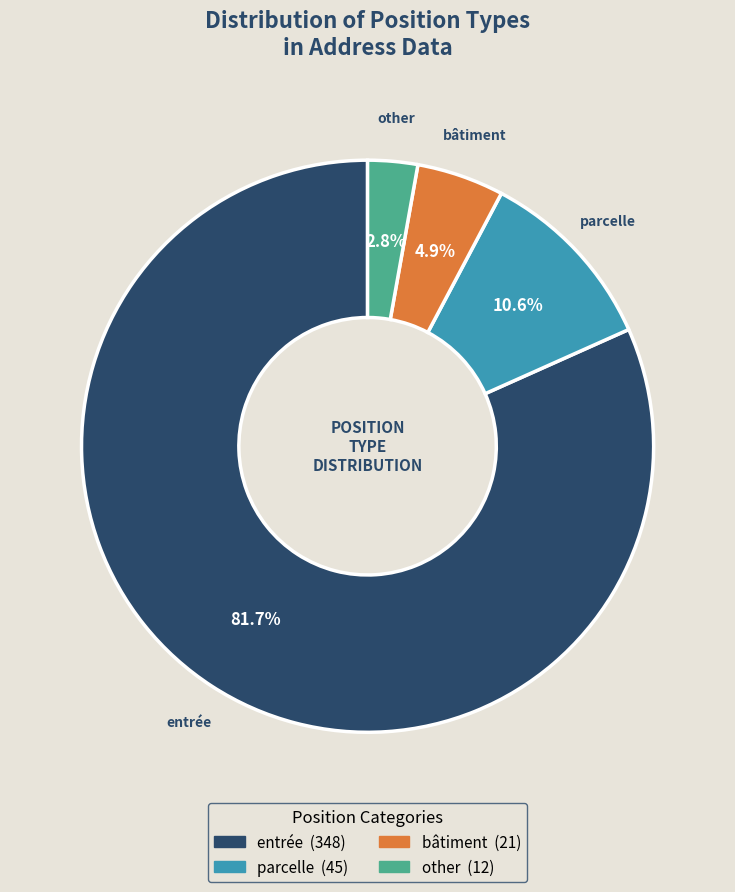

Which category has the biggest portion of the pie?

entrée